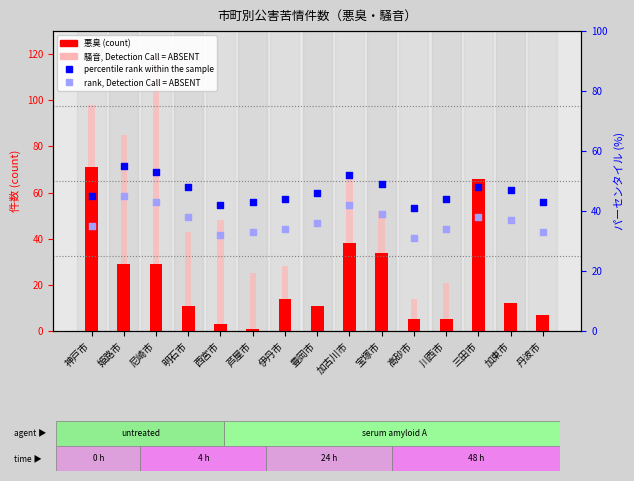

Which series contains the highest Y value?

騒音 (value, Detection Call = ABSENT)